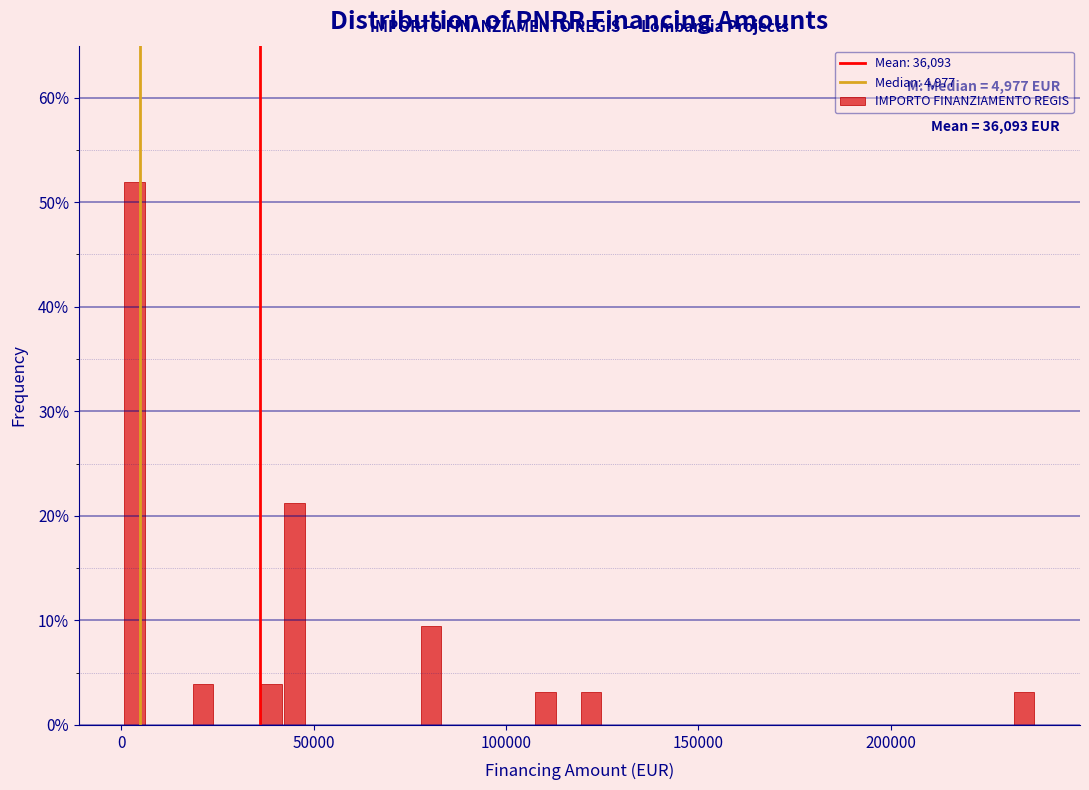

Read against the x-axis, roughly where is the centre of the tallest bar?

5000